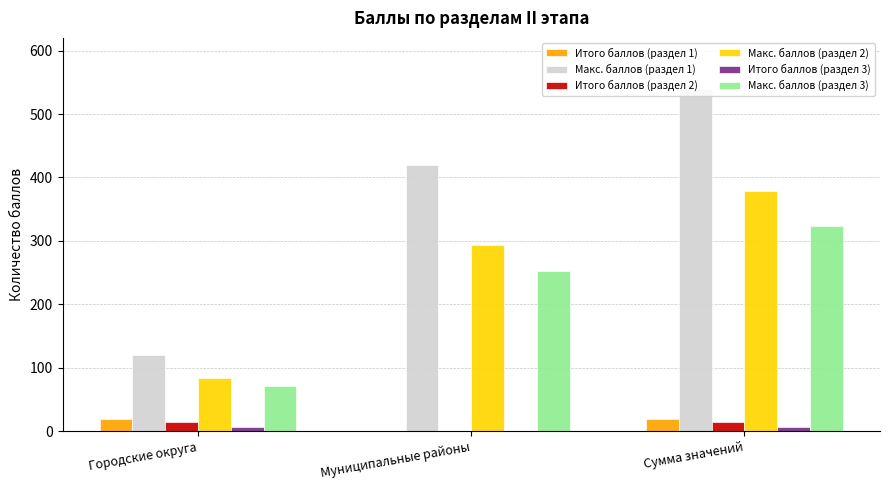

The Макс. баллов (раздел 2) series shows 54 at Городские округа. True or false?

False